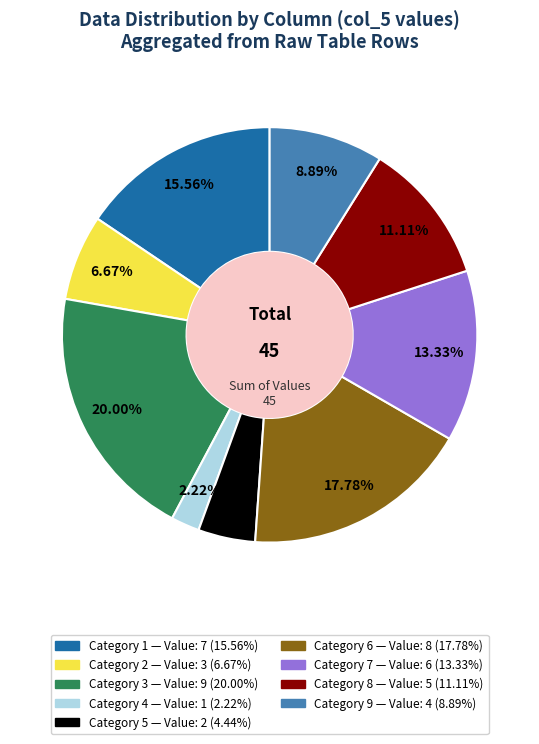

Does any single category account for the majority?

No